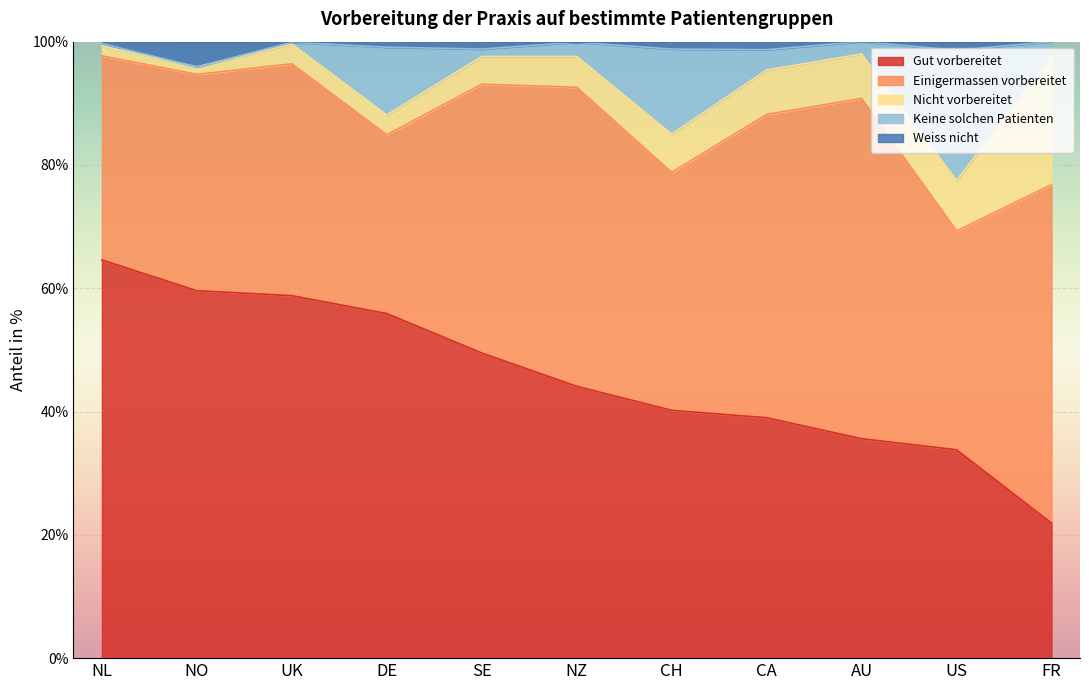

The Gut vorbereitet series shows 98.3 at NO. True or false?

False